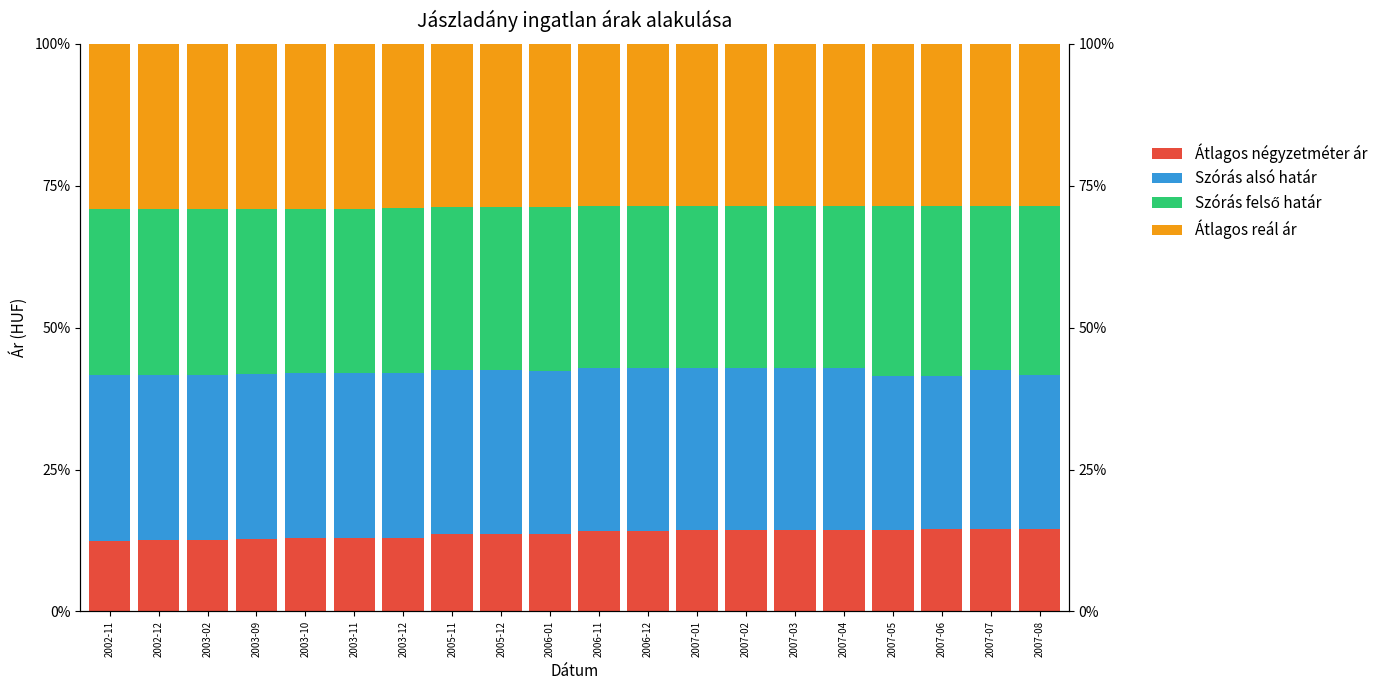

What is the difference between the maximum and minimum values in the Szórás alsó határ series?

2.1